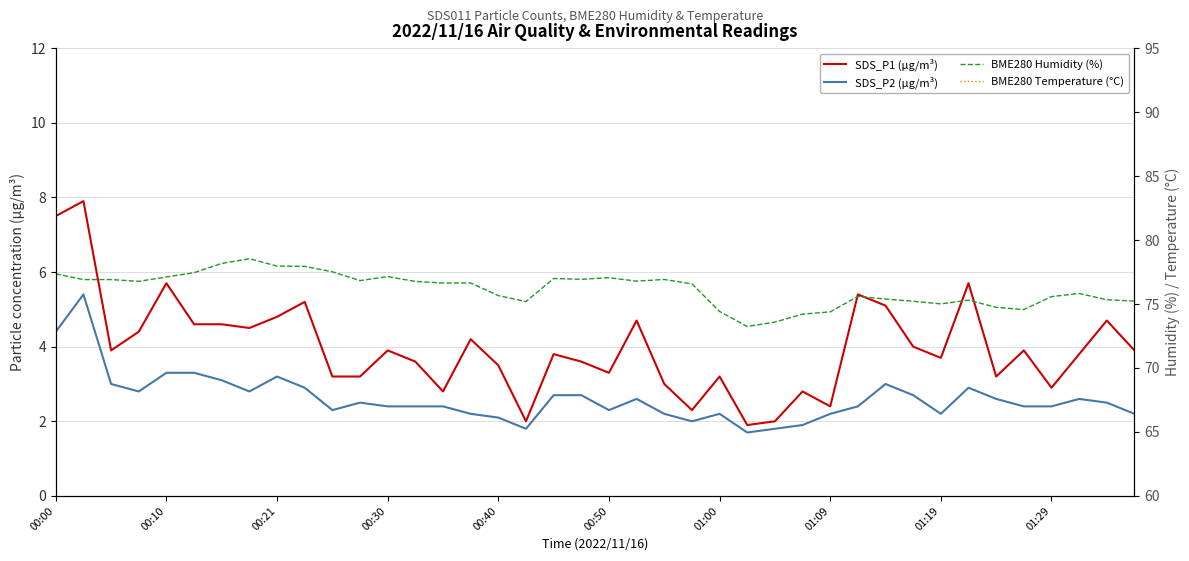

Which has a higher value, 25 or 27?

27